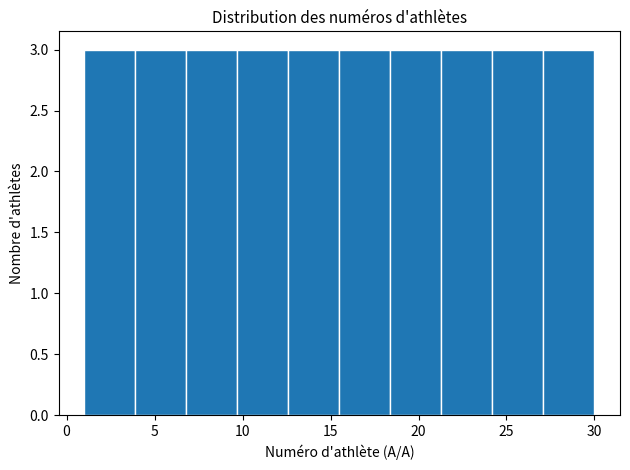

Reading left to right, transcribe this chart: for each bar, give the range it covers on the x-axis and its height. Neither the bar edges nor the heights are printed on the chart, so give them approximately, as read against the axes.

1.0 to 3.9: 3
3.9 to 6.8: 3
6.8 to 9.7: 3
9.7 to 12.6: 3
12.6 to 15.5: 3
15.5 to 18.4: 3
18.4 to 21.3: 3
21.3 to 24.2: 3
24.2 to 27.1: 3
27.1 to 30.0: 3